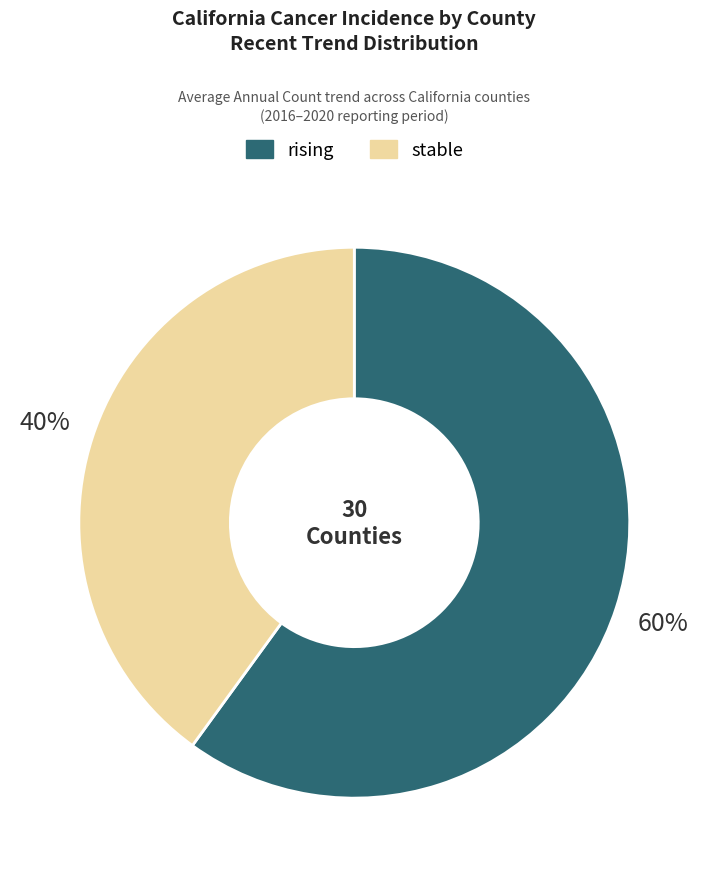

To the nearest percent, what is the difference between the largest and smallest slice percentages?

20%